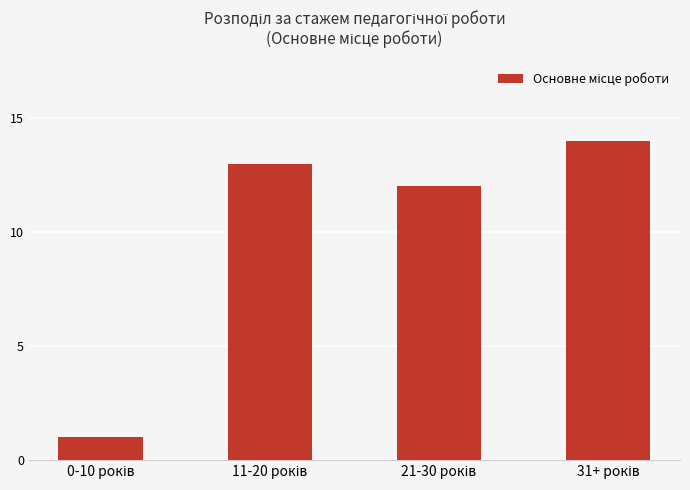

What is the sum of all values?

40